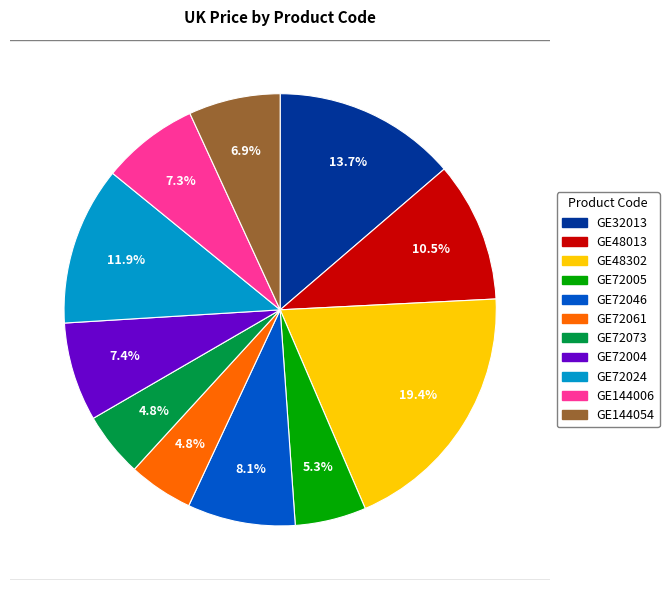

Count the number of slices in the pie.

11